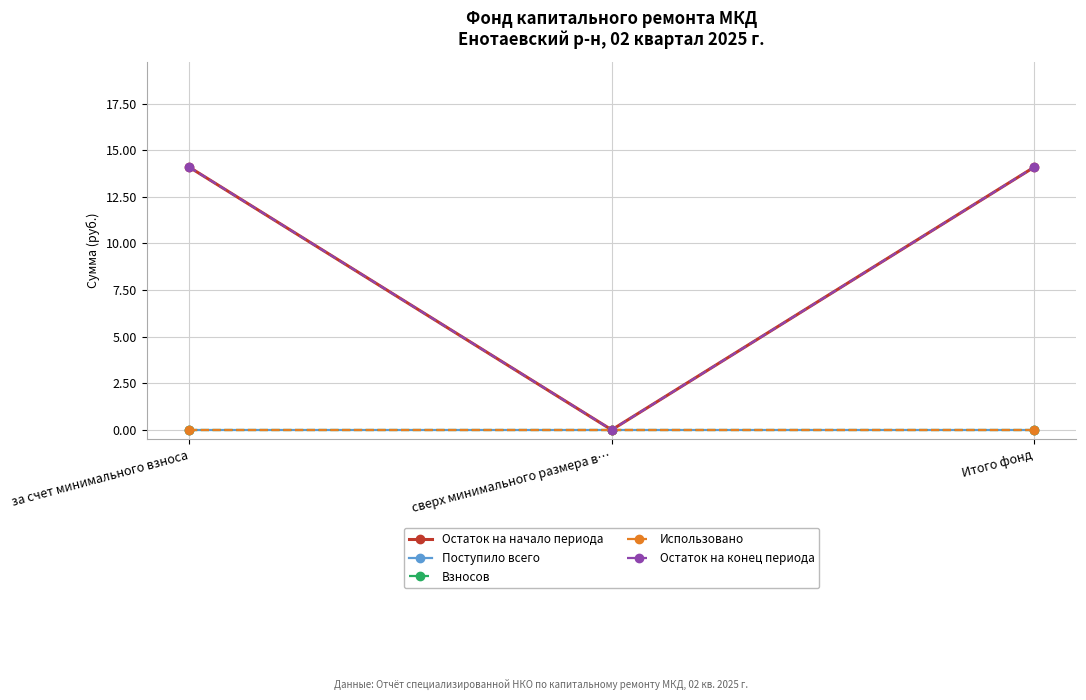

Reading left to right, extract all data points from this chart.

Остаток на начало периода: за счет минимального взноса=14.1	сверх минимального размера в…=0.0	Итого фонд=14.1
Поступило всего: за счет минимального взноса=0.0	сверх минимального размера в…=0.0	Итого фонд=0.0
Взносов: за счет минимального взноса=0.0	сверх минимального размера в…=0.0	Итого фонд=0.0
Использовано: за счет минимального взноса=0.0	сверх минимального размера в…=0.0	Итого фонд=0.0
Остаток на конец периода: за счет минимального взноса=14.1	сверх минимального размера в…=0.0	Итого фонд=14.1